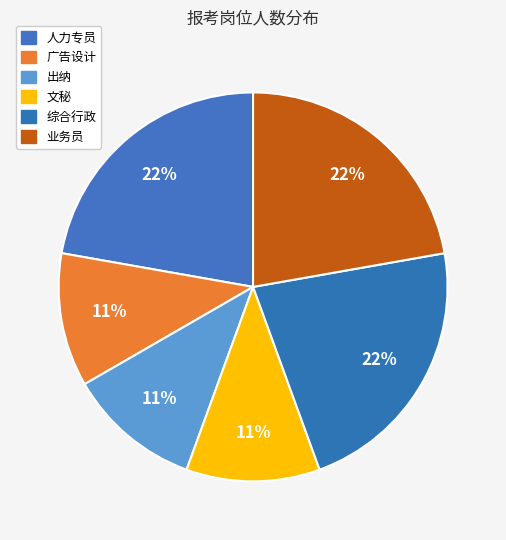

Is there a majority slice in this chart?

No